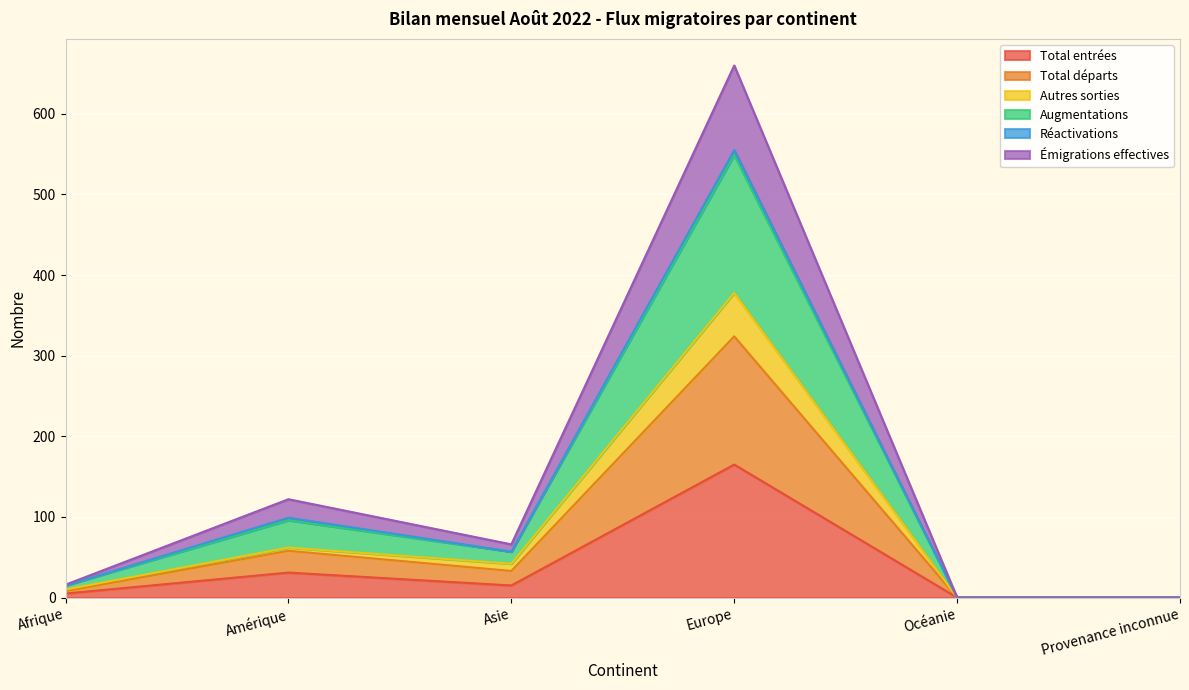

At which label is Total entrées closest to 82?

Amérique